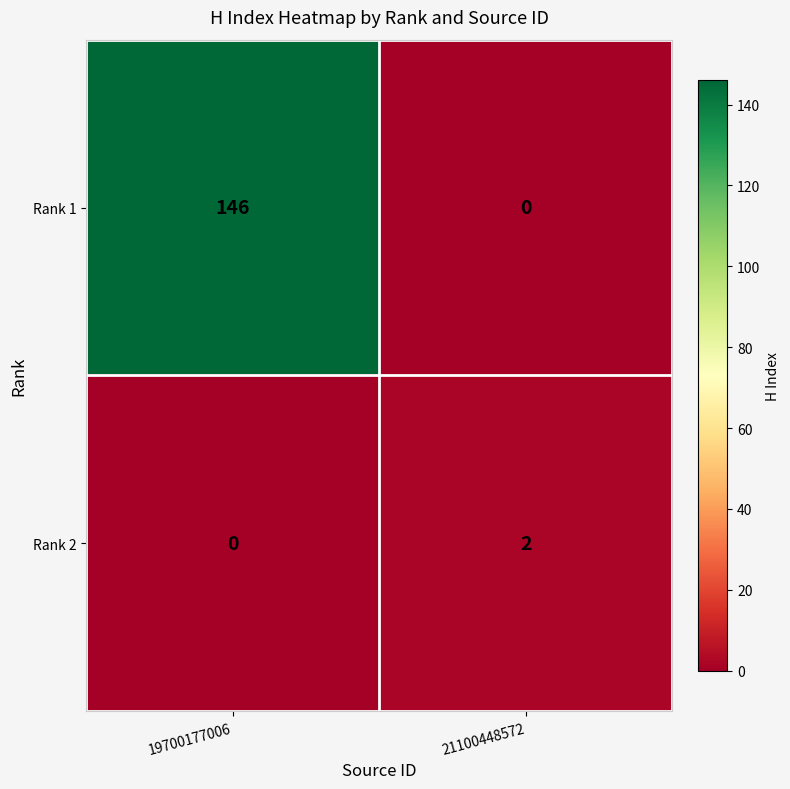

How many values in Rank 2 are above zero?

1